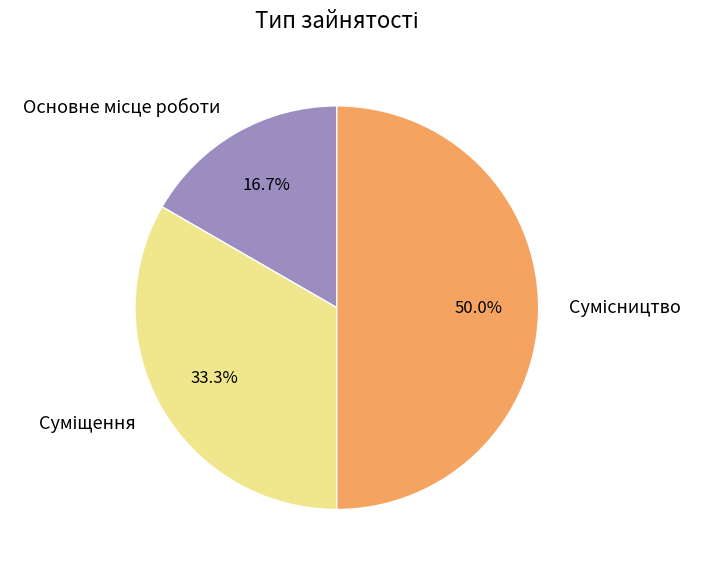

Count the number of slices in the pie.

3